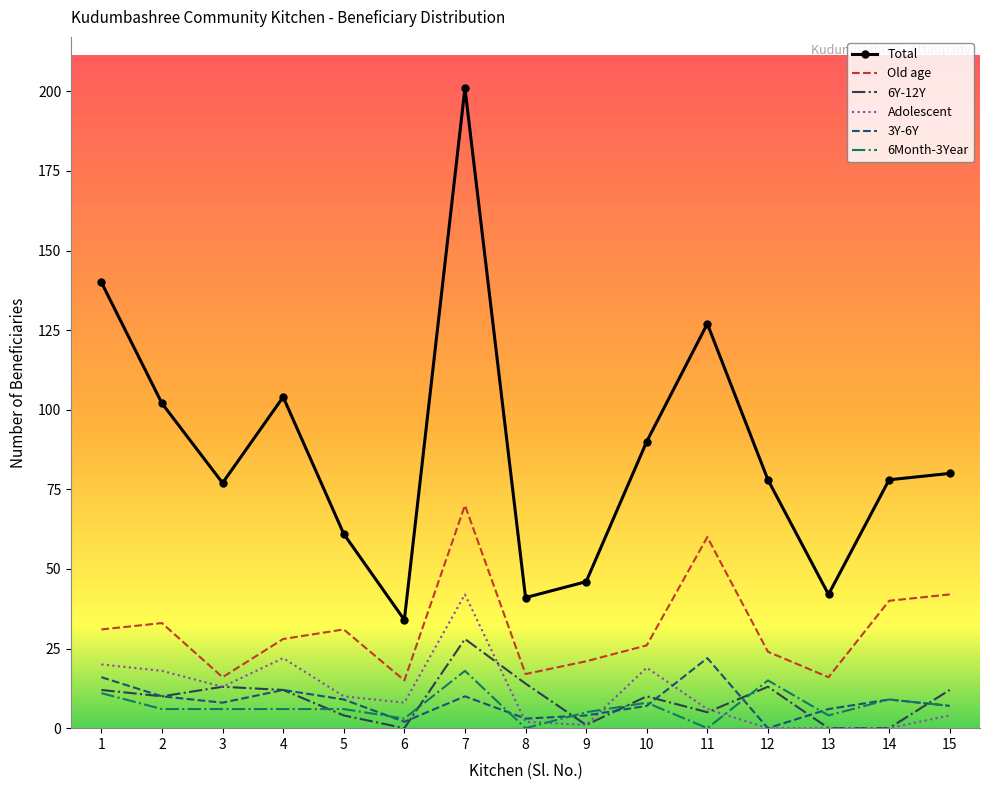

Which series has the widest spread of values?

Total